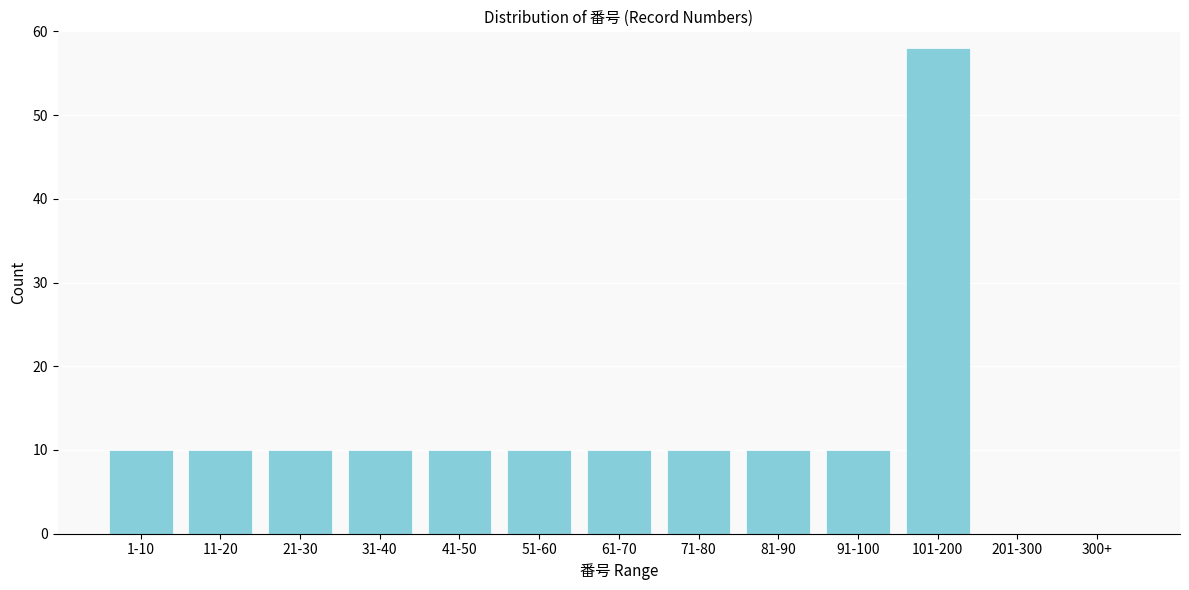

Reading left to right, list all the values displayed in this chart.

1-10=10	11-20=10	21-30=10	31-40=10	41-50=10	51-60=10	61-70=10	71-80=10	81-90=10	91-100=10	101-200=58	201-300=0	300+=0